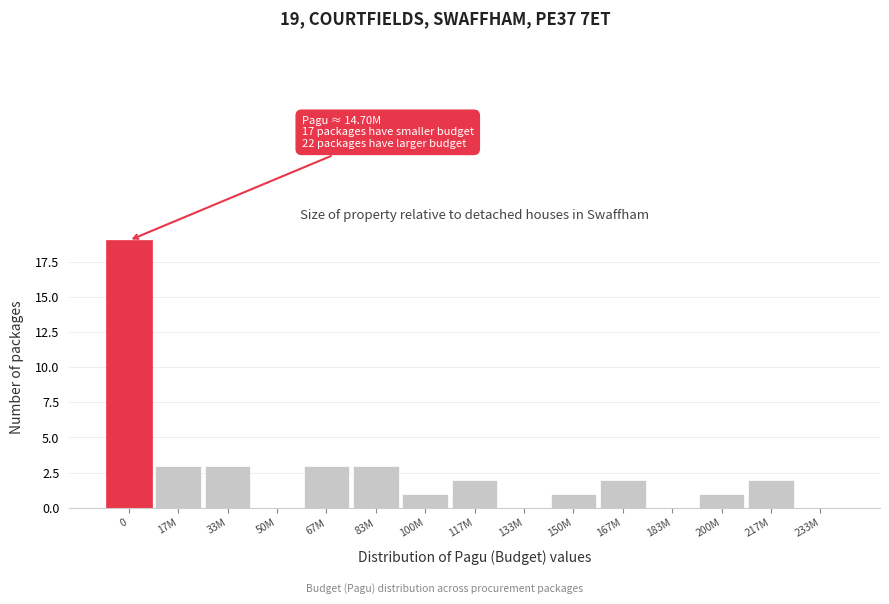

Reading left to right, what are all the values shown in this chart?

0=19	17M=3	33M=3	50M=0	67M=3	83M=3	100M=1	117M=2	133M=0	150M=1	167M=2	183M=0	200M=1	217M=2	233M=0